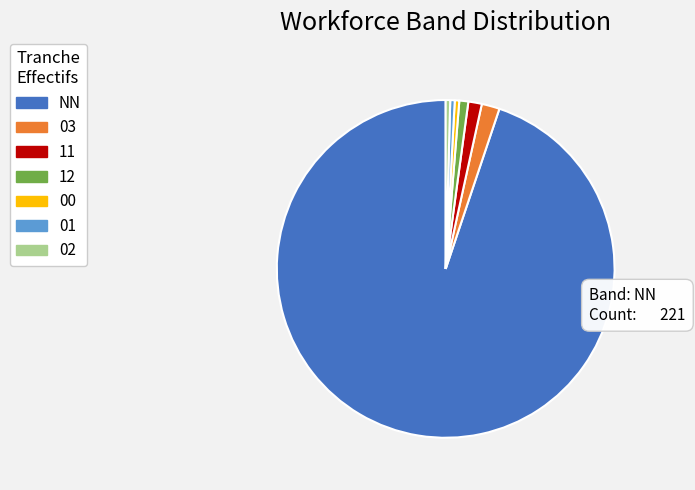

Is it true that NN is 99% of the pie?

False